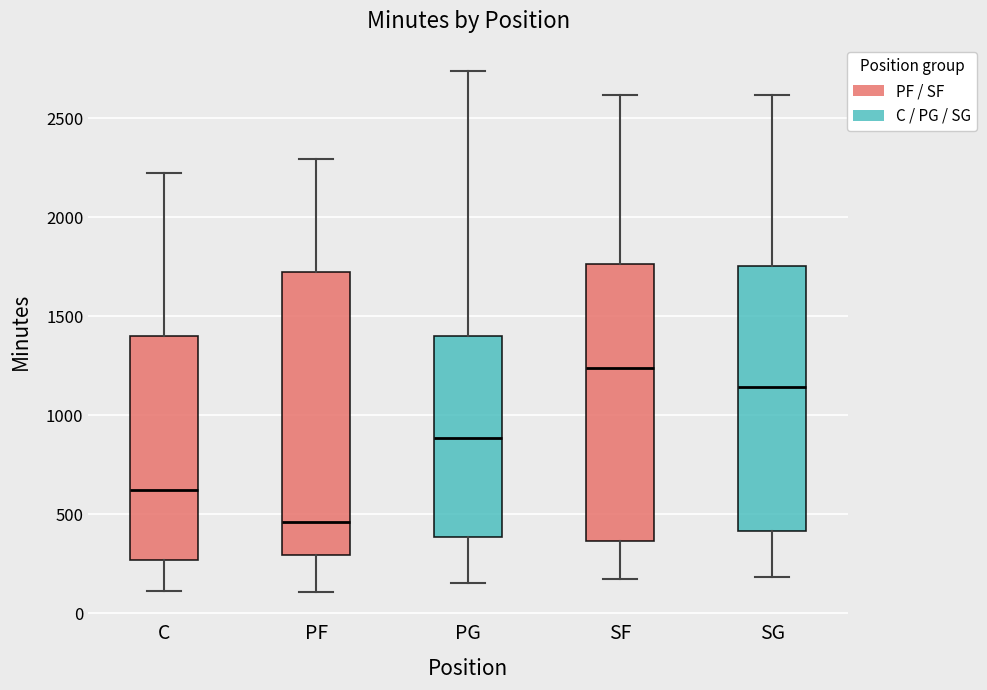

Which box has the highest median line?

SF